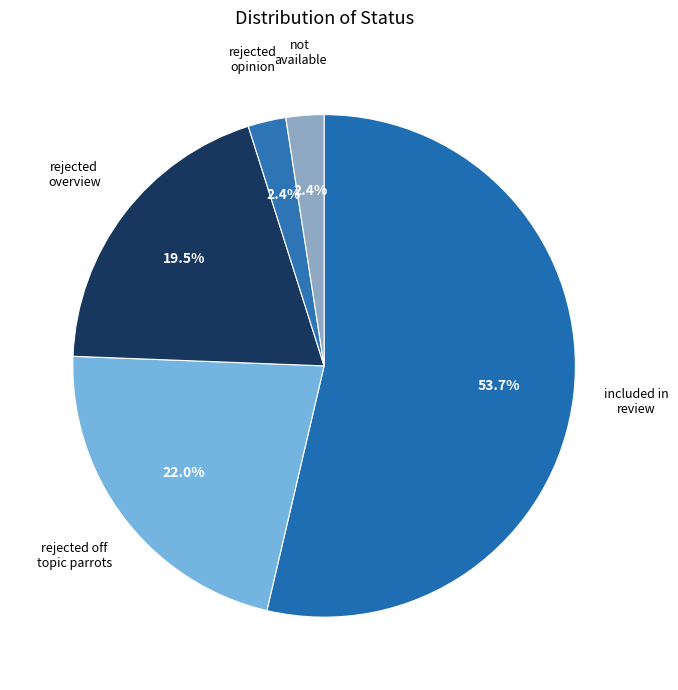

Which category has the smallest portion of the pie?

rejected opinion